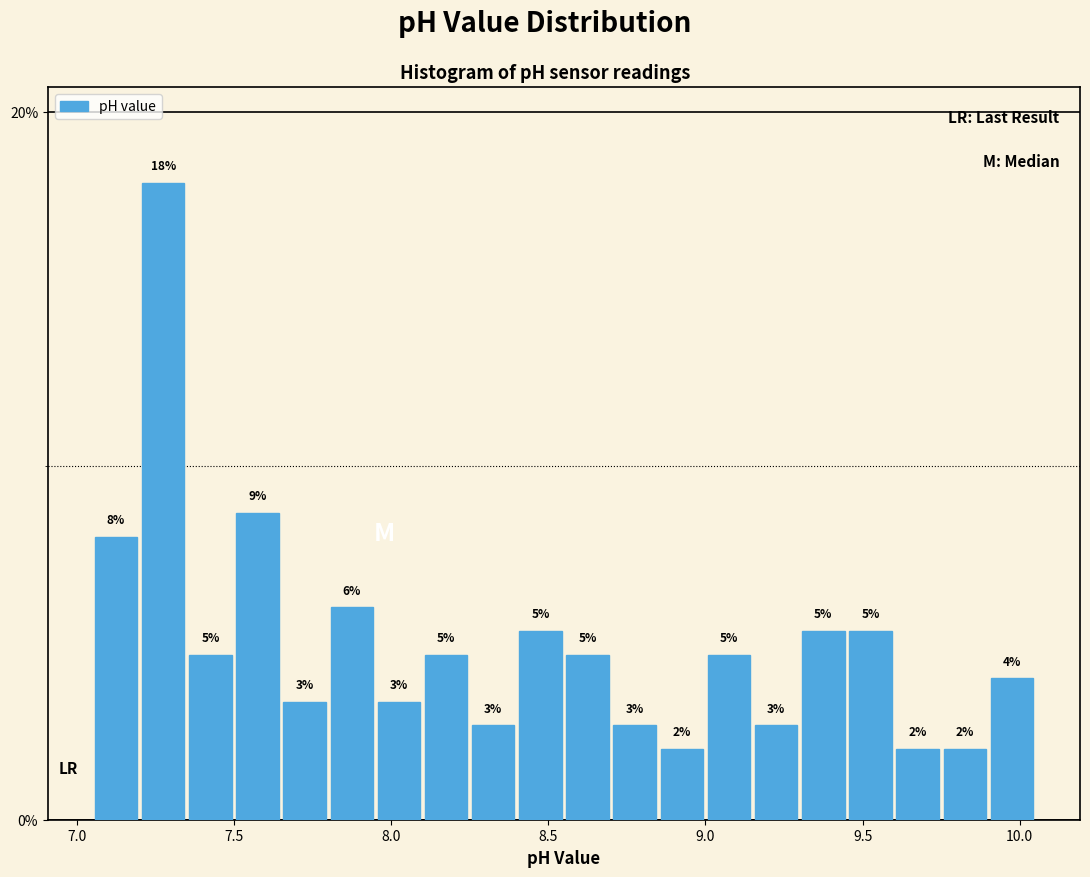

Read against the x-axis, roughly where is the centre of the tallest bar?

7.30